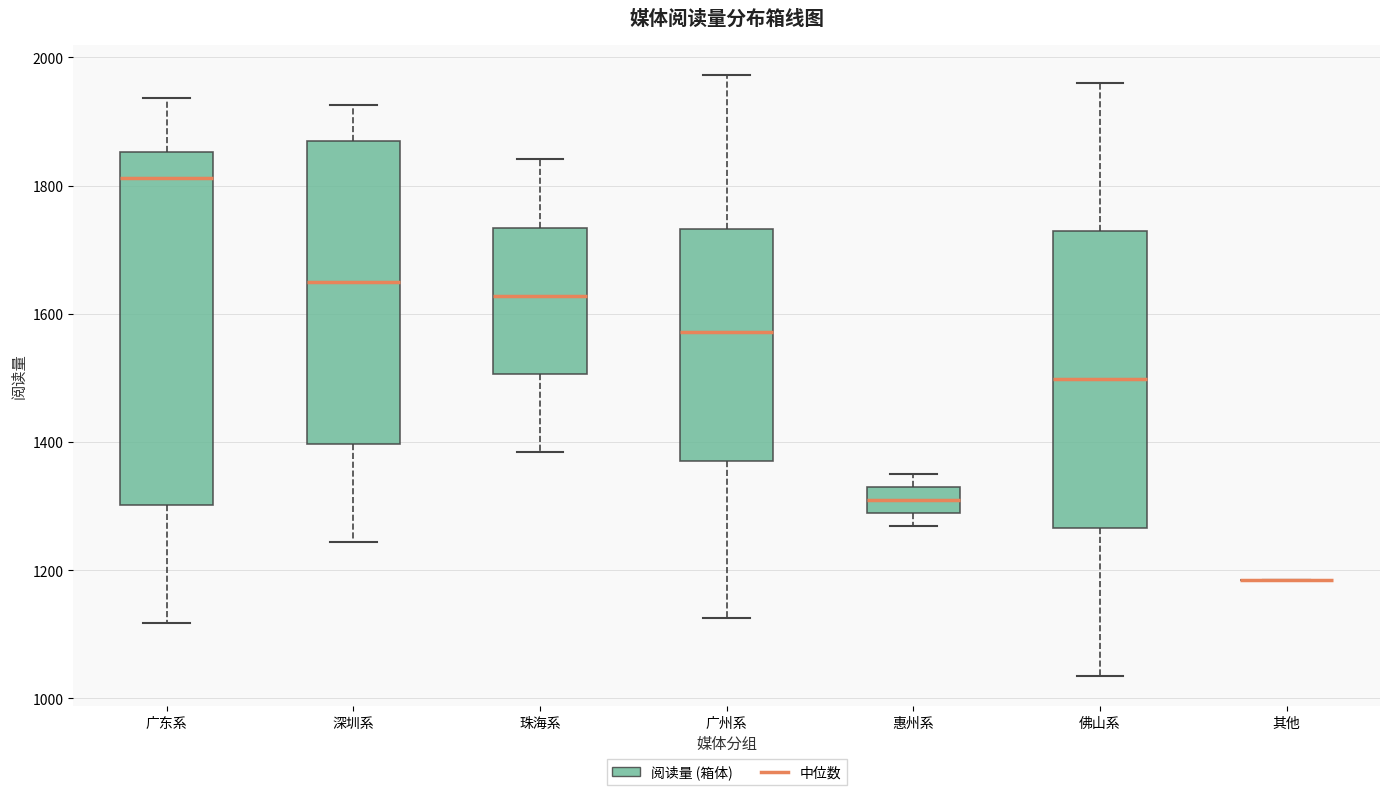

Comparing the boxes themselves (not the whiskers), which one is the tallest?

广东系